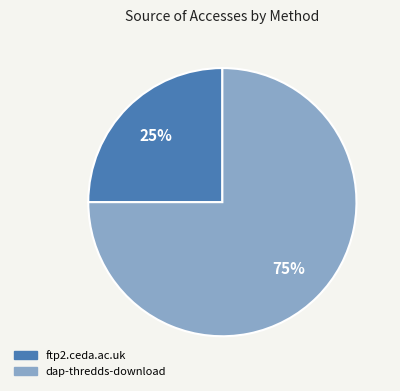

To the nearest percent, what percentage of the pie is ftp2.ceda.ac.uk?

25%